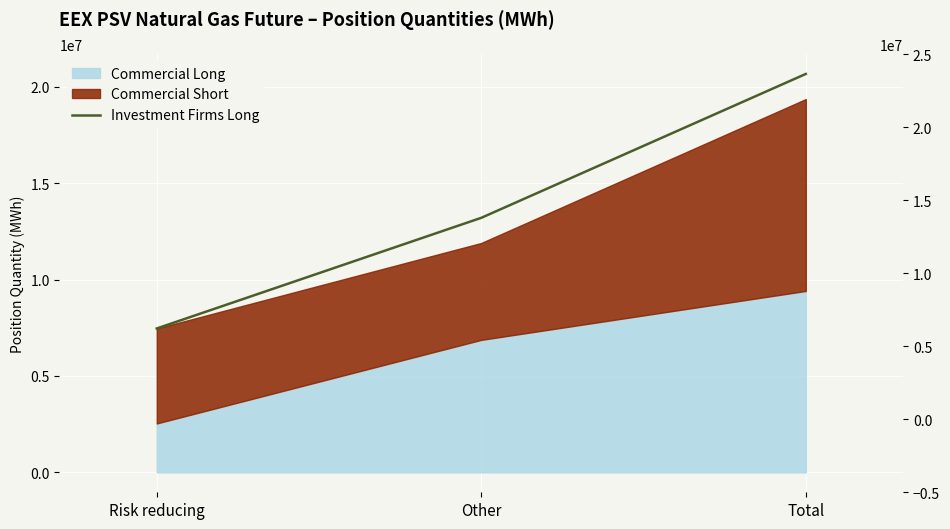

List the labels in order of value, largest first.

Total, Other, Risk reducing